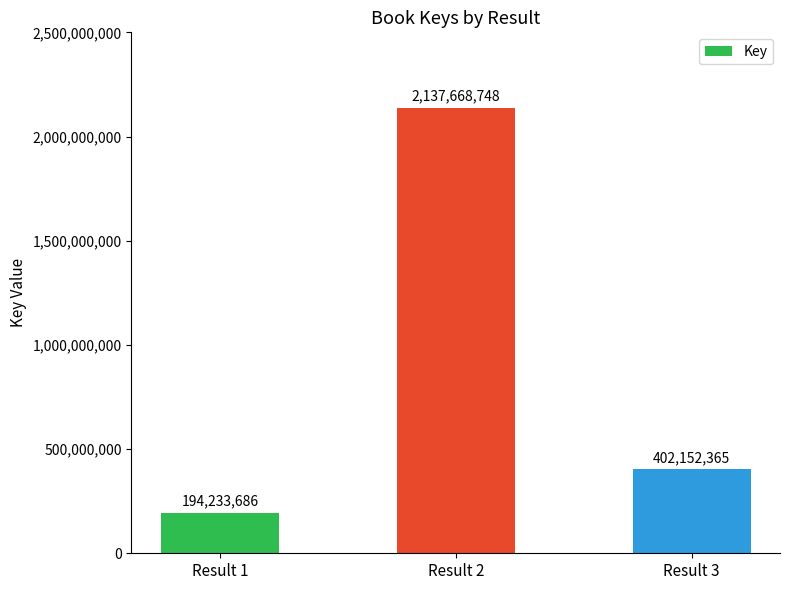

What is the change in value from Result 1 to Result 3?

+207918679